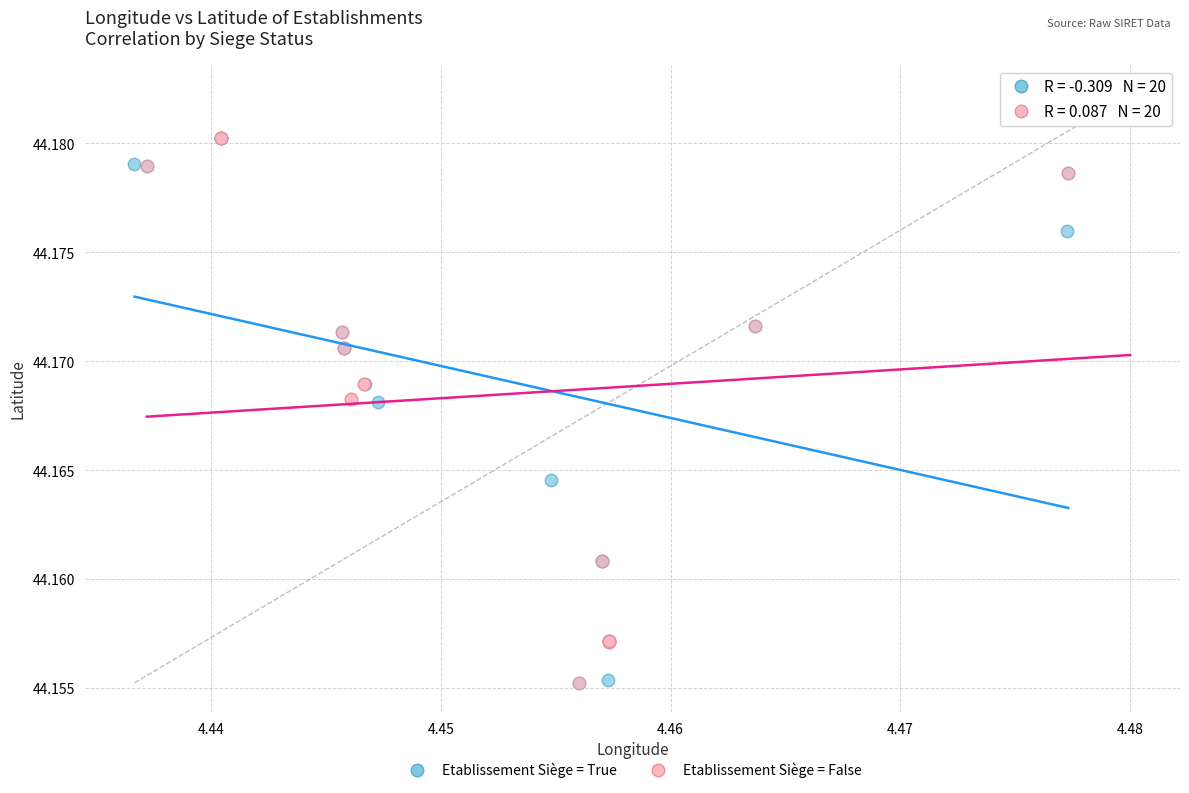

Which series contains the highest Y value?

Etablissement Siège = False